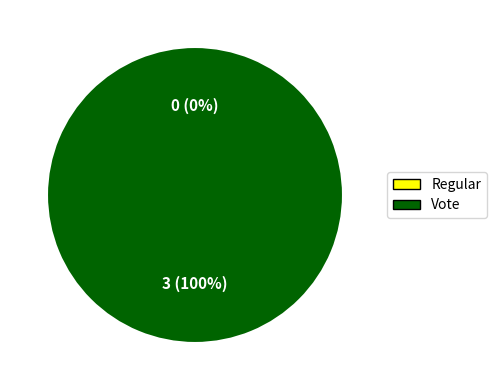

What is the change in value from Regular (io_index=0) to Vote (io_index=3)?

+3